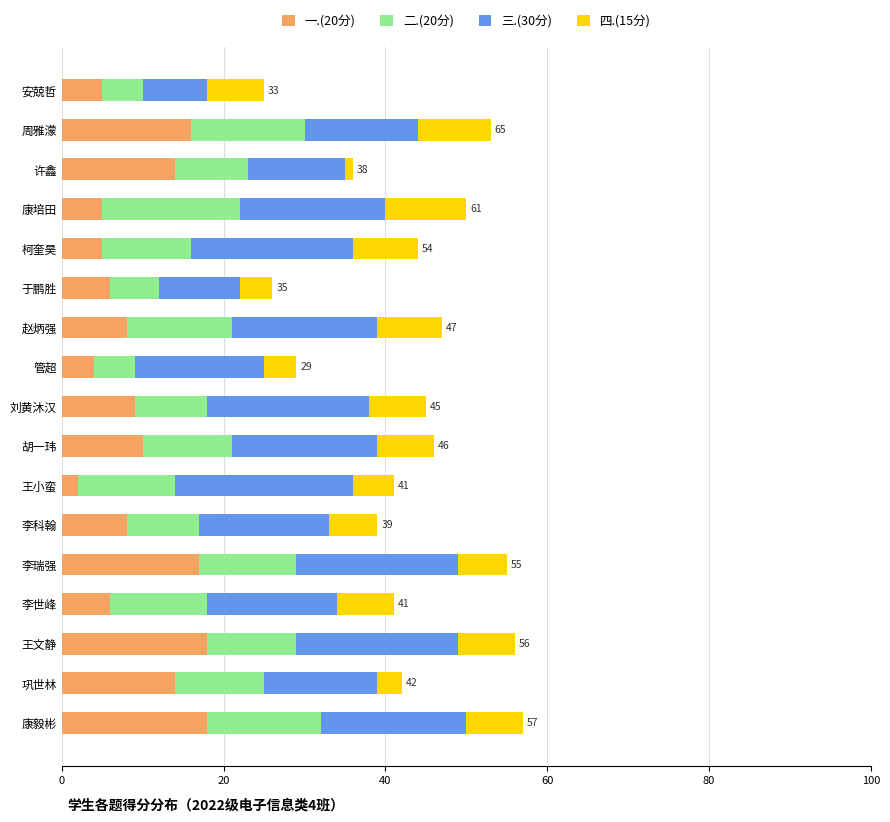

True or false: 一.(20分) has a value of 9 at 刘黄沐汉.

True